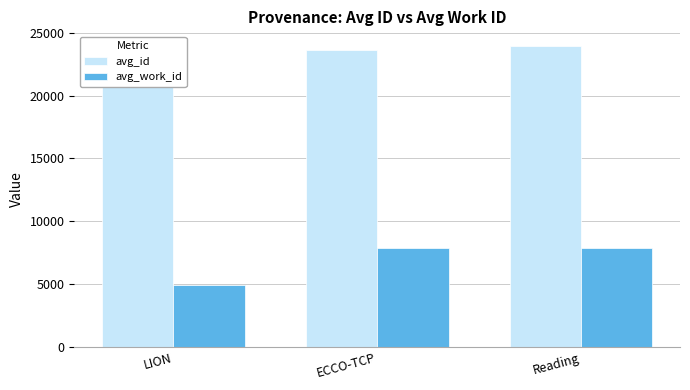

What is the lowest value of the avg_id series?

22664.0